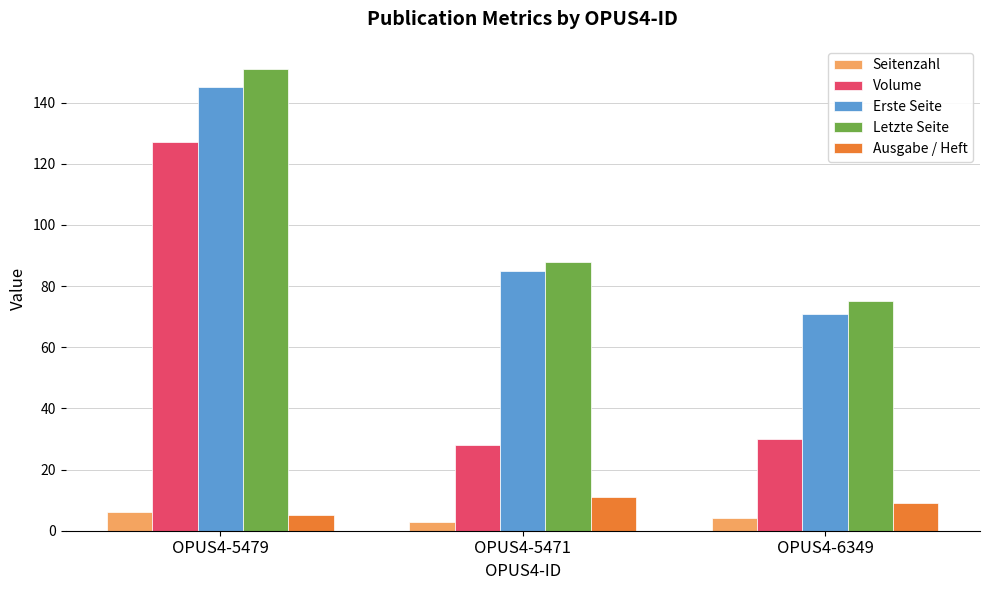

What is the value of the Volume bar at the 3rd from the left?

30